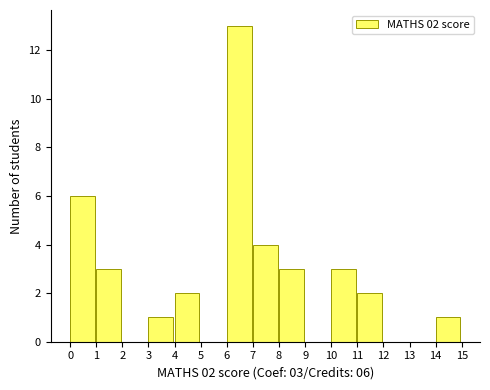

Which range on the x-axis has the tallest bar?

6 to 7